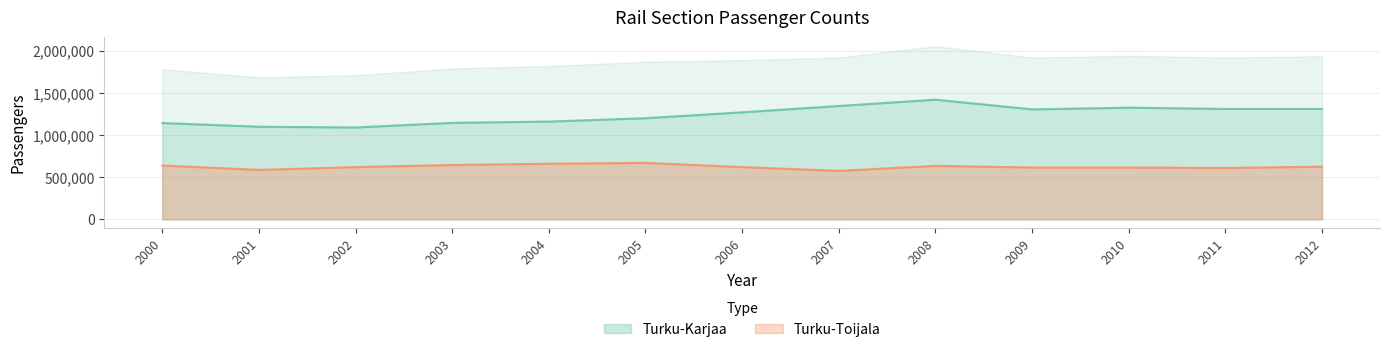

Is the value of Turku-Karjaa at 2002 greater than the value of Turku-Toijala at 2012?

Yes